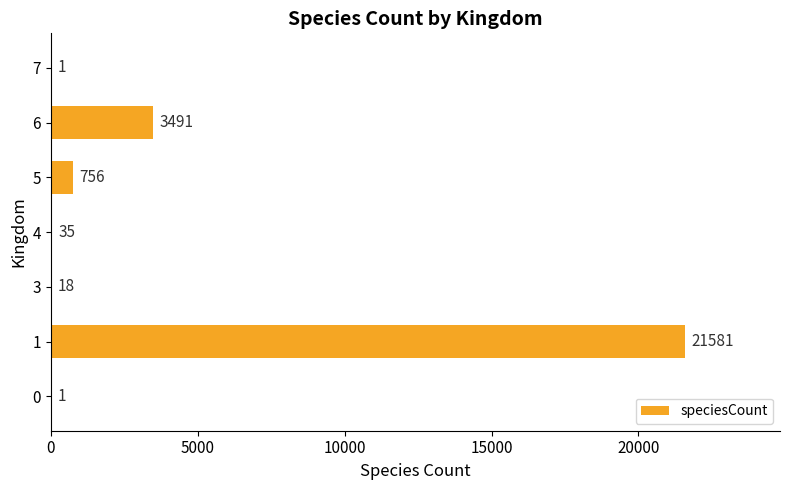

What is the sum of the values at 4 and 5?

791